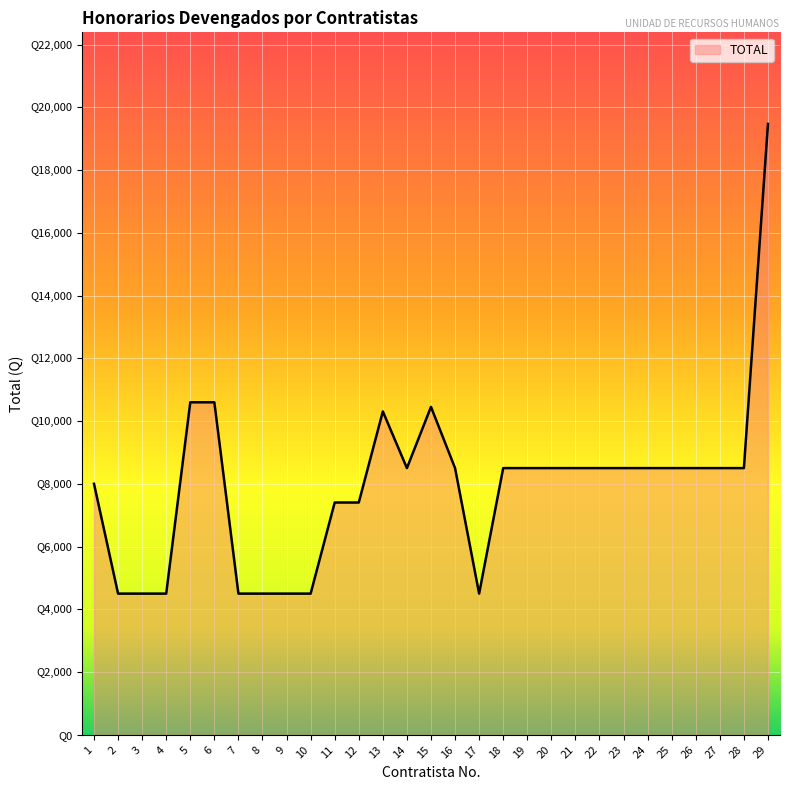

Which has a higher value, 9 or 2?

9